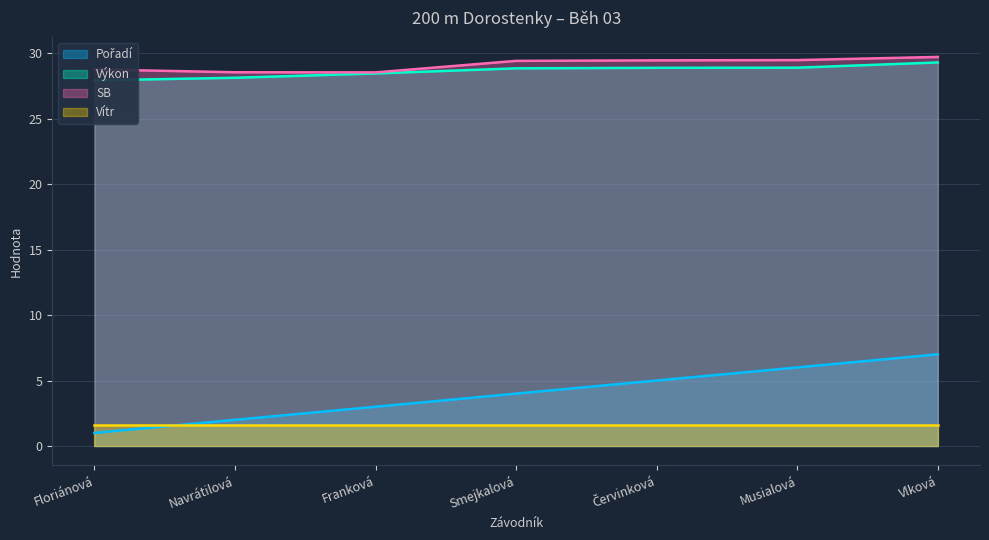

How many interior local valleys does the SB series have?

1